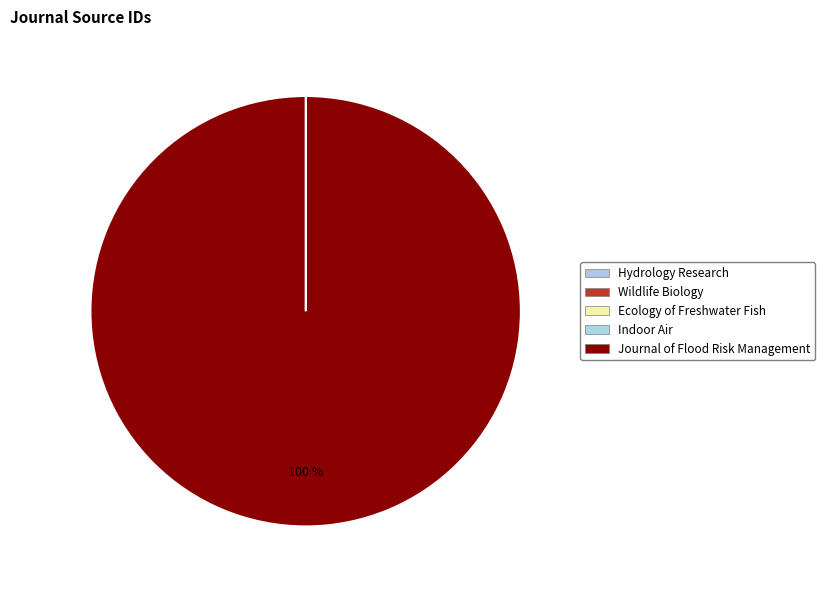

Which slice is the smallest?

Indoor Air